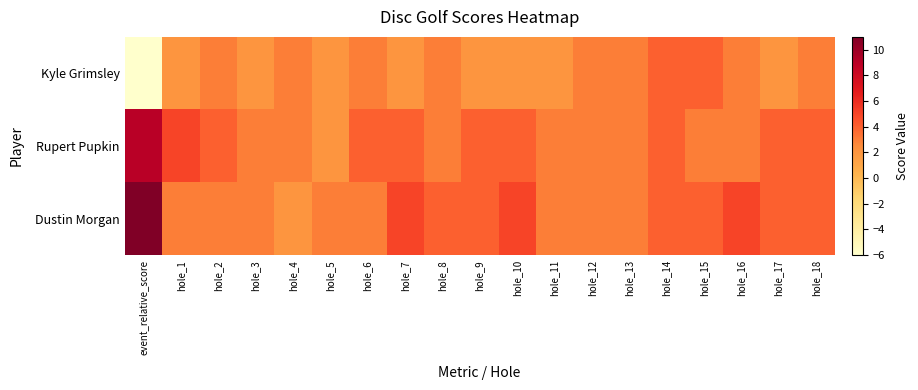

Between event_relative_score and hole_7, which is larger?

hole_7